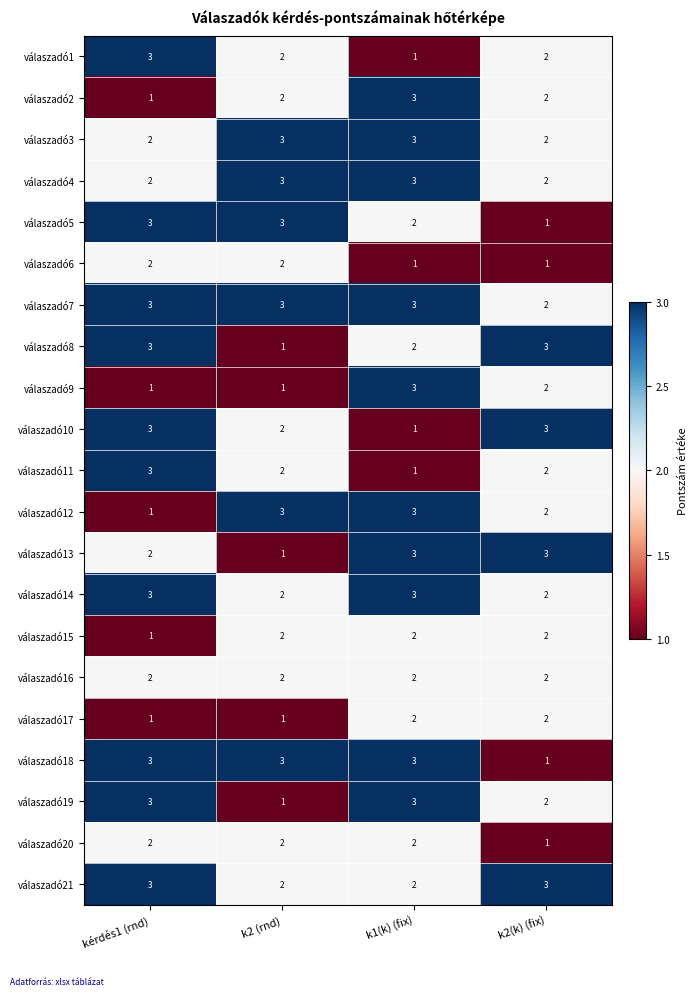

What is the maximum value shown in the chart?

3